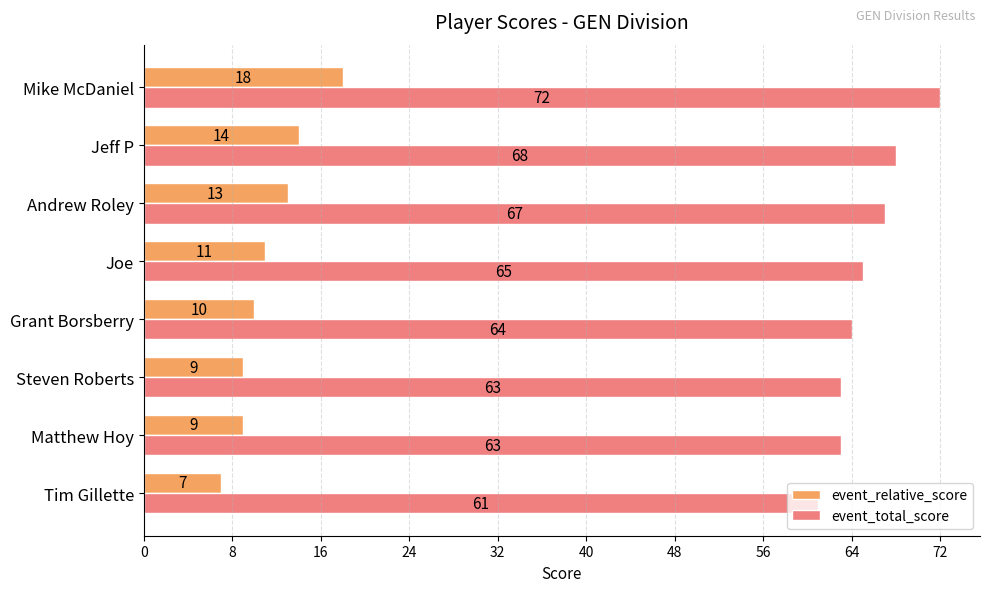

Rank the series by their maximum value, from highest to lowest.

event_total_score, event_relative_score